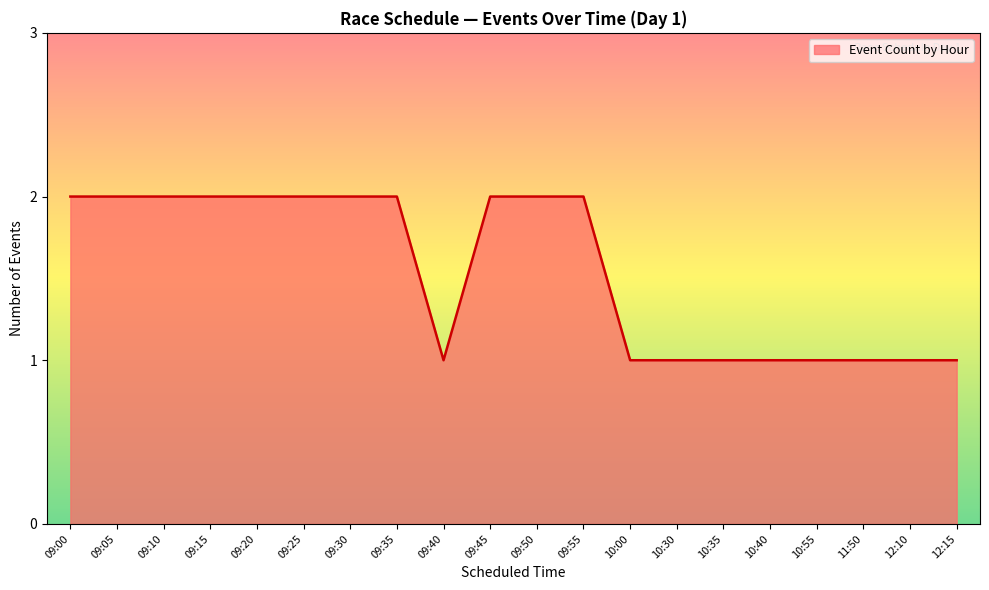

Between 09:35 and 09:40, which is larger?

09:35